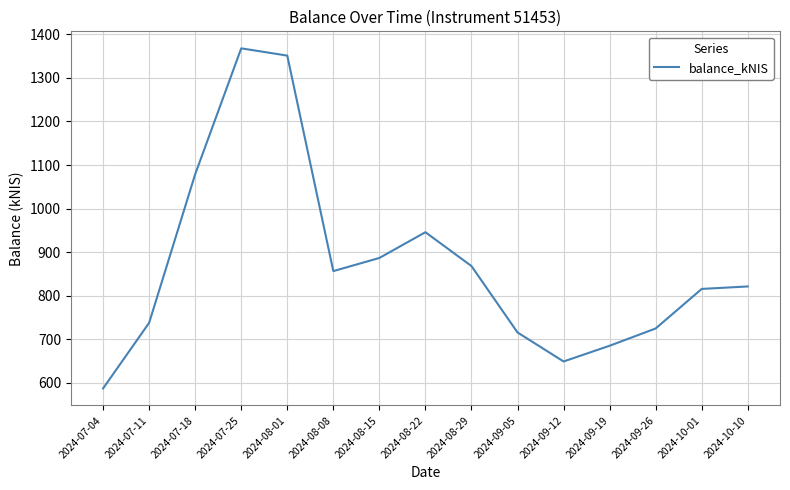

The chart shows a value of 429.2 at 2024-09-26. True or false?

False